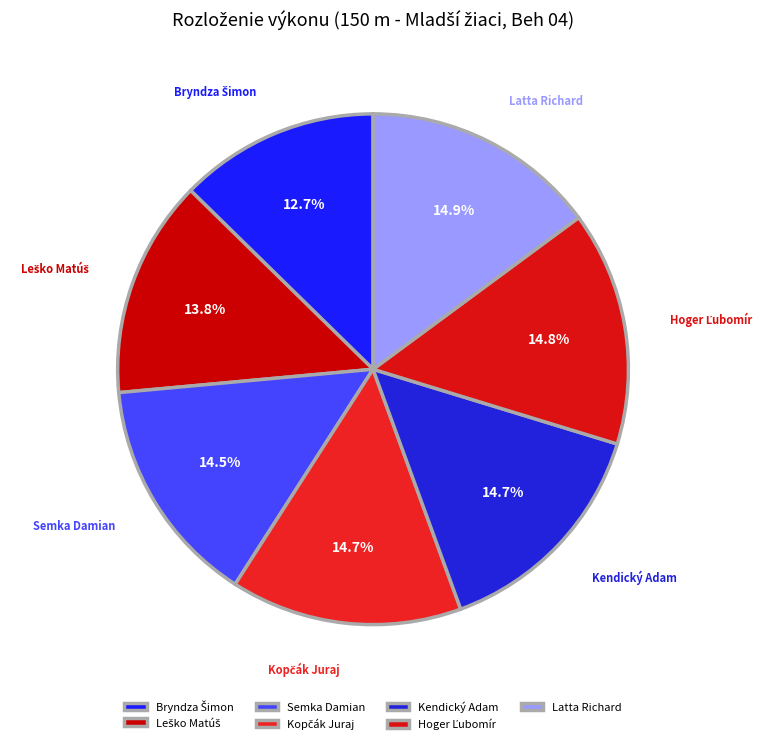

Is there any slice that represents more than half of the pie?

No